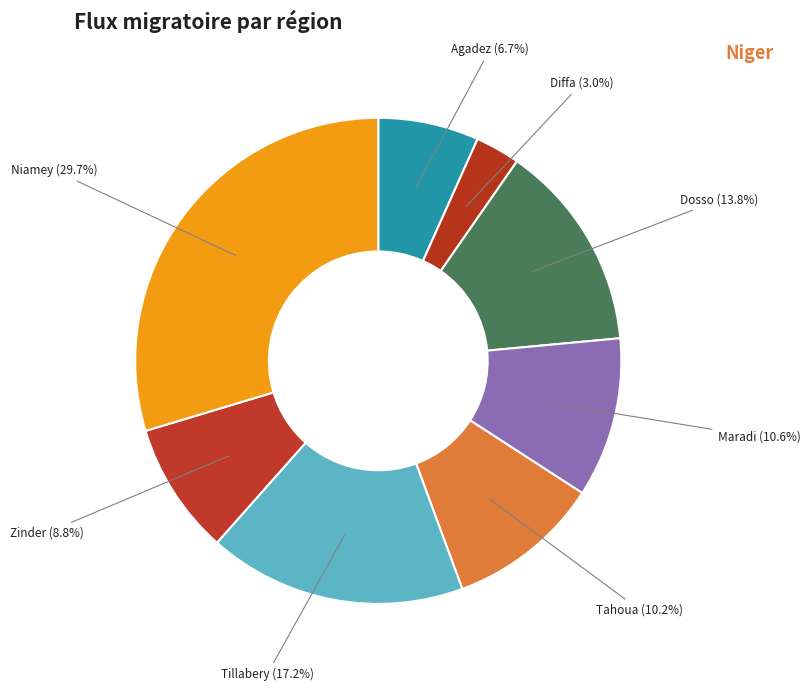

What is the largest slice in the pie chart?

Niamey